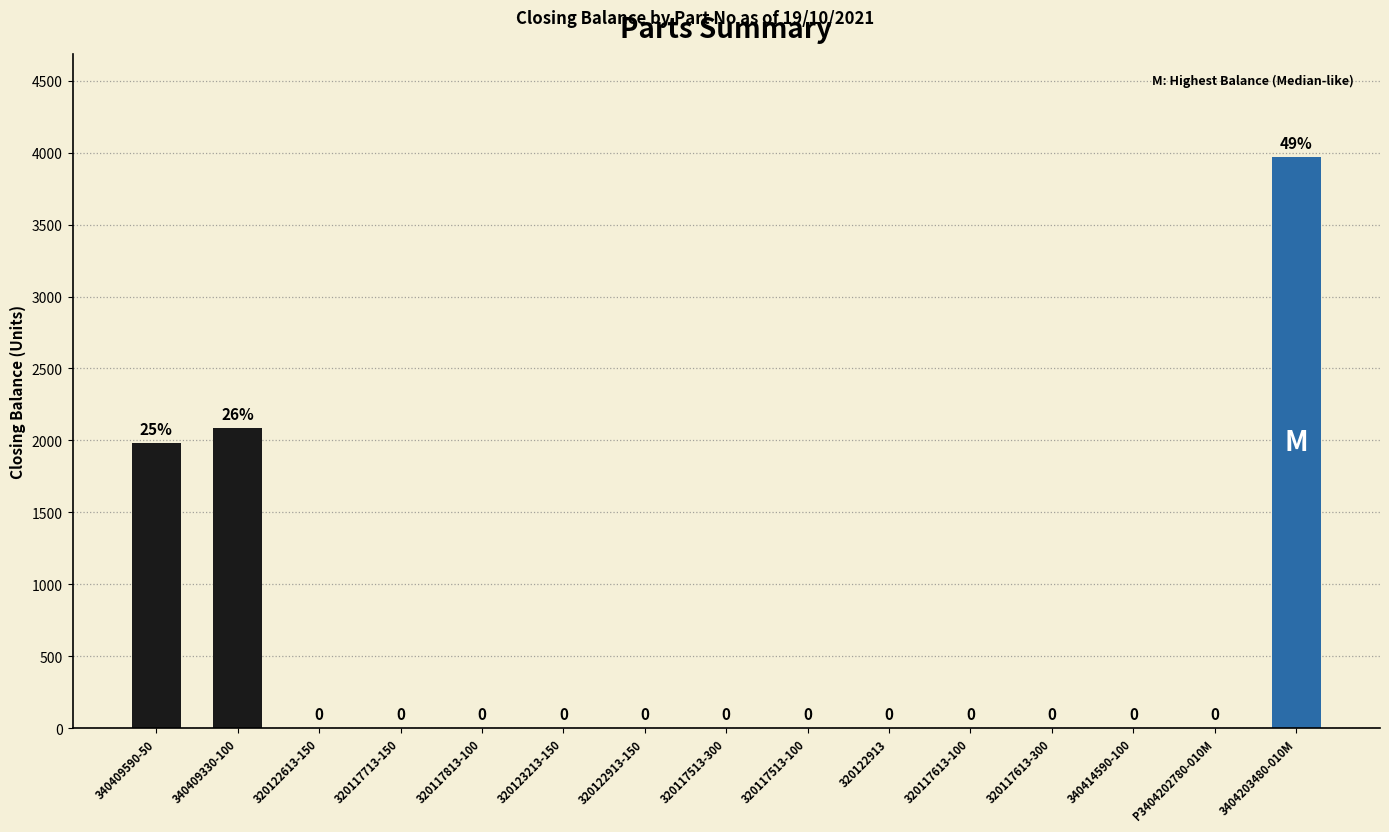

Reading left to right, what are all the values shown in this chart?

340409590-50=1985	340409330-100=2088	320122613-150=0	320117713-150=0	320117813-100=0	320123213-150=0	320122913-150=0	320117513-300=0	320117513-100=0	320122913=0	320117613-100=0	320117613-300=0	340414590-100=0	P3404202780-010M=0	3404203480-010M=3973